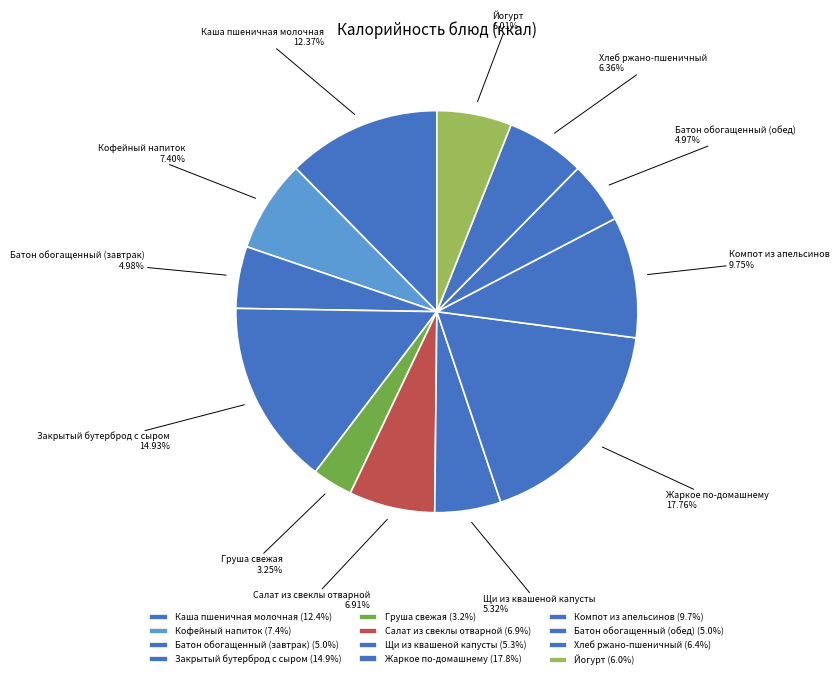

Which slice is the largest?

Жаркое по-домашнему